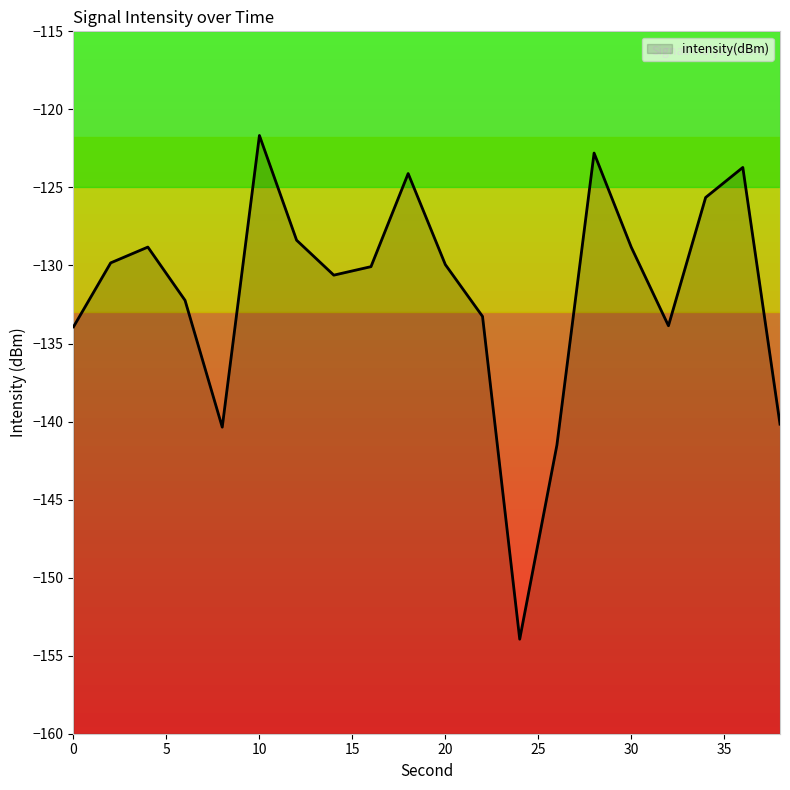

What is the maximum value shown in the chart?

-121.7